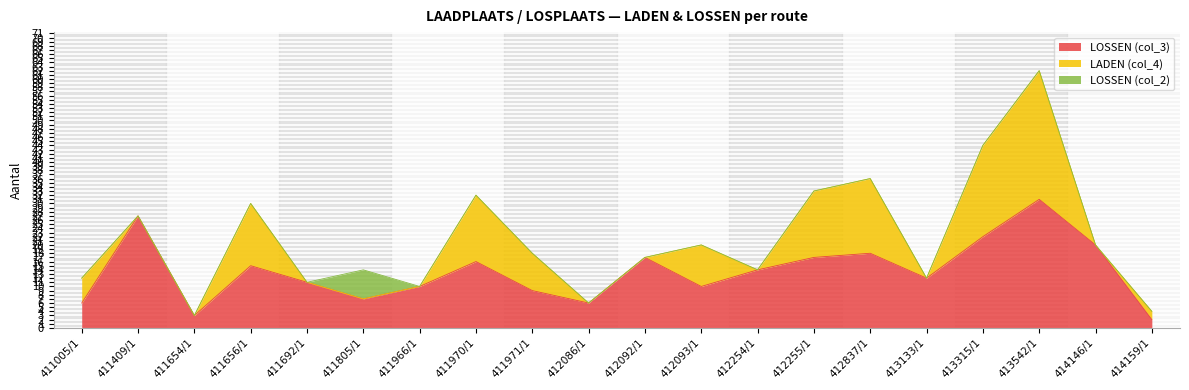

Reading left to right, list all the values displayed in this chart.

LOSSEN (col_3): 411005/1=6	411409/1=27	411654/1=3	411656/1=15	411692/1=11	411805/1=7	411966/1=10	411970/1=16	411971/1=9	412086/1=6	412092/1=17	412093/1=10	412254/1=14	412255/1=17	412837/1=18	413133/1=12	413315/1=22	413542/1=31	414146/1=20	414159/1=2
LADEN (col_4): 411005/1=6	411409/1=0	411654/1=0	411656/1=15	411692/1=0	411805/1=0	411966/1=0	411970/1=16	411971/1=9	412086/1=0	412092/1=0	412093/1=10	412254/1=0	412255/1=16	412837/1=18	413133/1=0	413315/1=22	413542/1=31	414146/1=0	414159/1=2
LOSSEN (col_2): 411005/1=0	411409/1=0	411654/1=0	411656/1=0	411692/1=0	411805/1=7	411966/1=0	411970/1=0	411971/1=0	412086/1=0	412092/1=0	412093/1=0	412254/1=0	412255/1=0	412837/1=0	413133/1=0	413315/1=0	413542/1=0	414146/1=0	414159/1=0